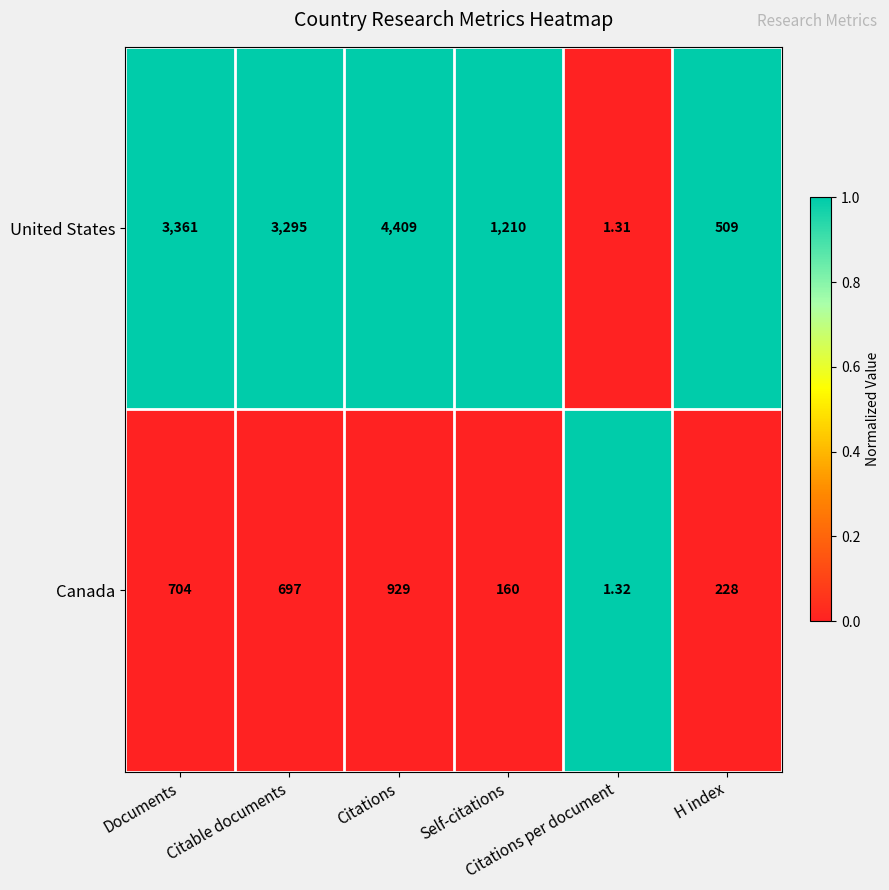

Rank the series by their maximum value, from highest to lowest.

United States, Canada